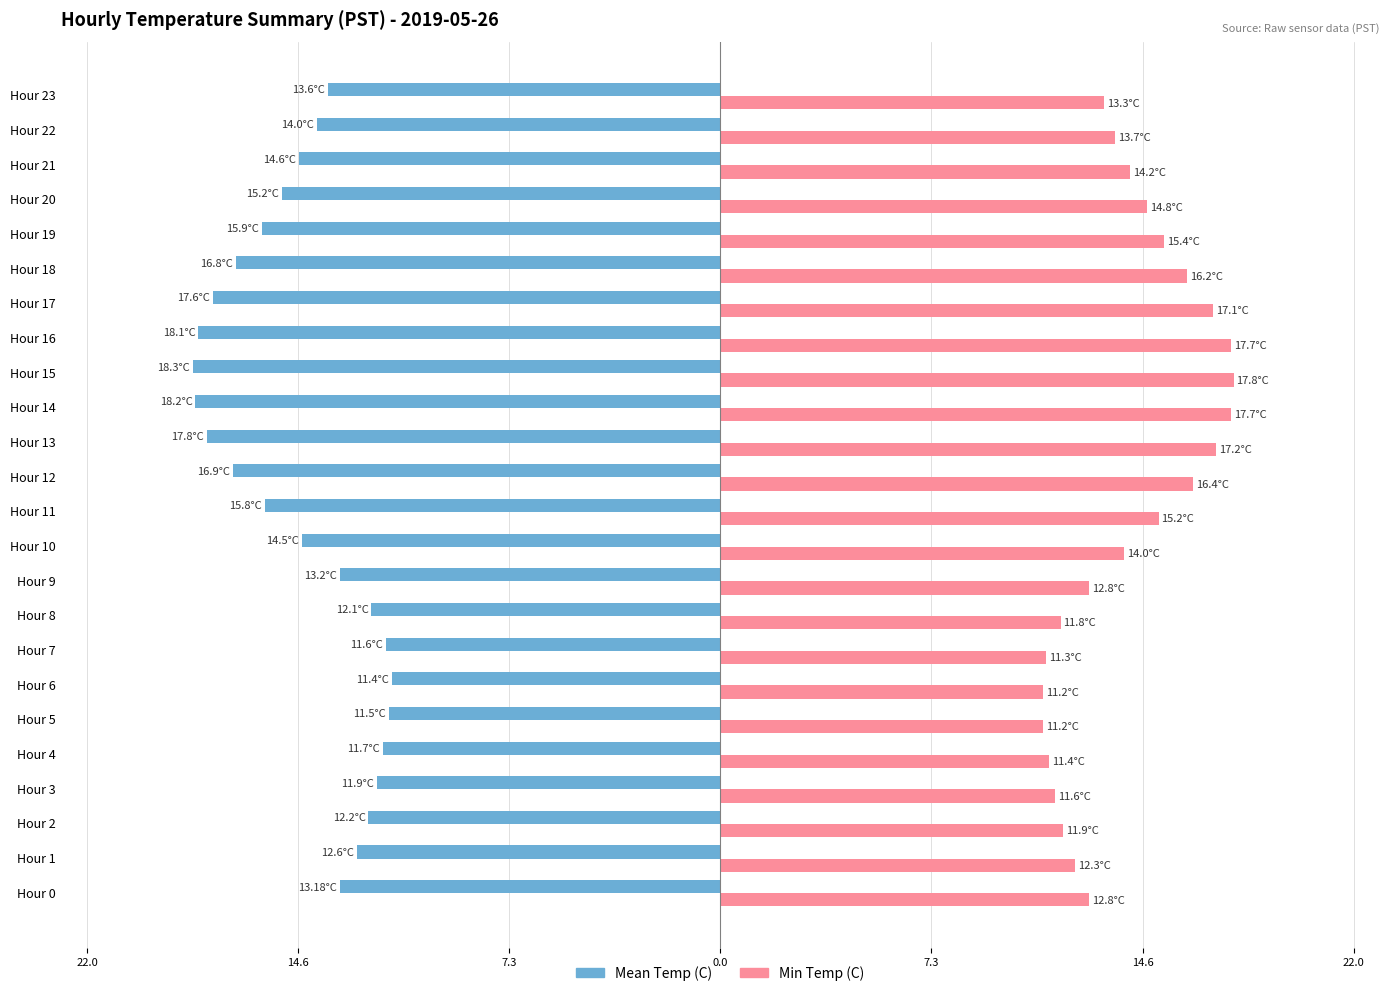

What is the value of the Mean Temp (C) bar at the 18th from the left?

-17.6